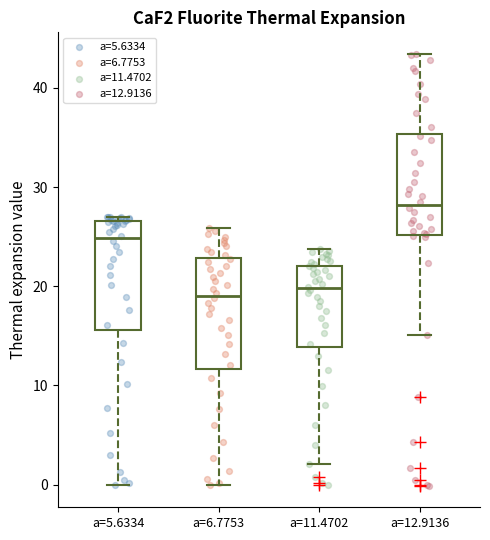

Reading left to right, read every box against the y-axis: the position of its median line, the range the box covers, and the ends of its whiskers. The values are not printed on the chart, so give them approximately, as read against the axis.

a=5.6334: median 25, box 16 to 27, whiskers 0 to 27 (just above the box's upper edge)
a=6.7753: median 19, box 12 to 23, whiskers 0 to 26
a=11.4702: median 20, box 14 to 22, whiskers 2 to 24
a=12.9136: median 28, box 25 to 35, whiskers 15 to 43